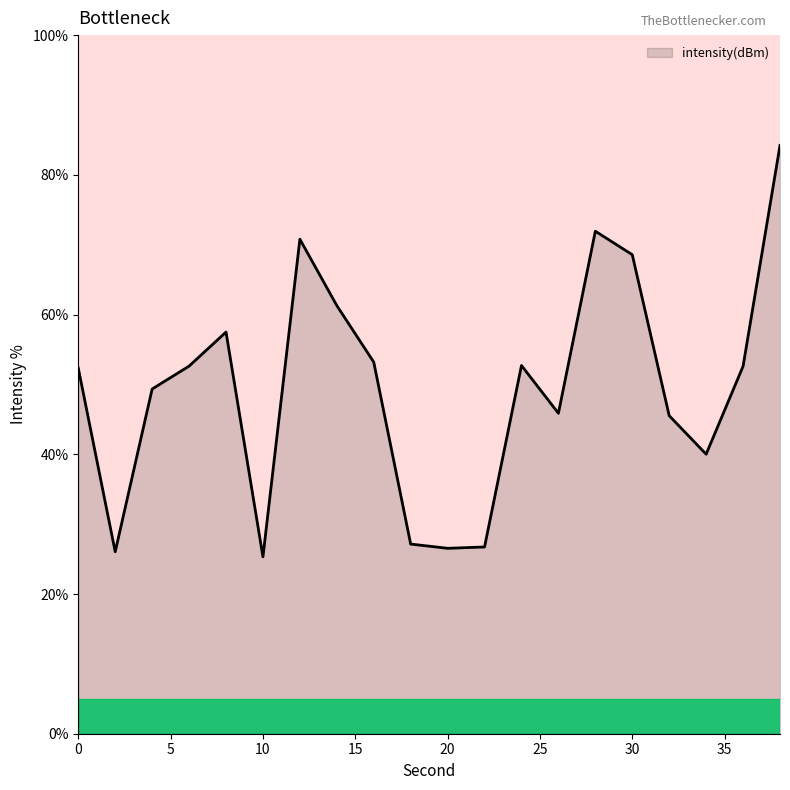

What is the difference between the maximum and minimum values?

58.9